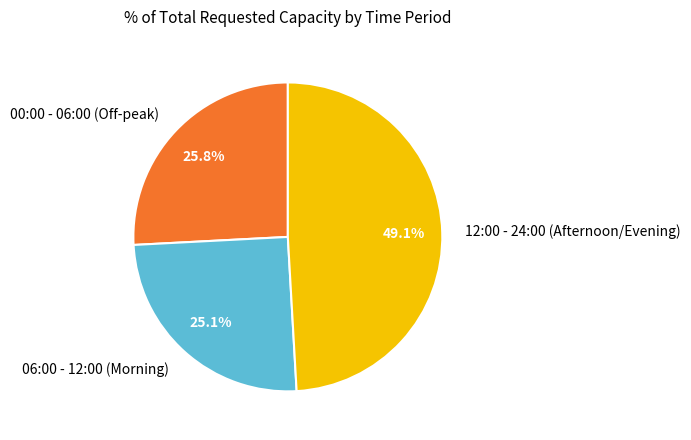

How many slices are in this pie chart?

3